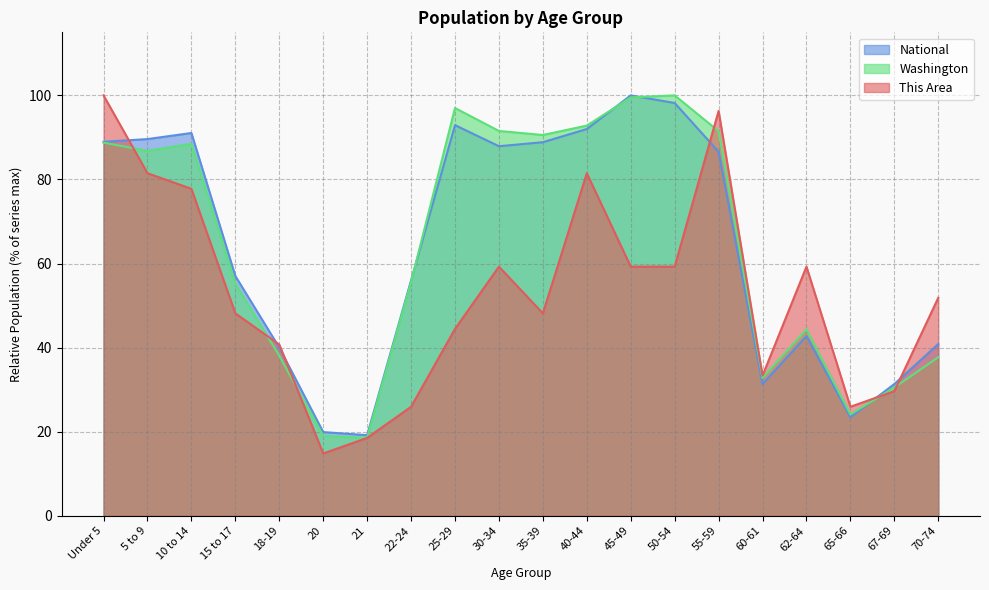

What position from the left is 20?

6